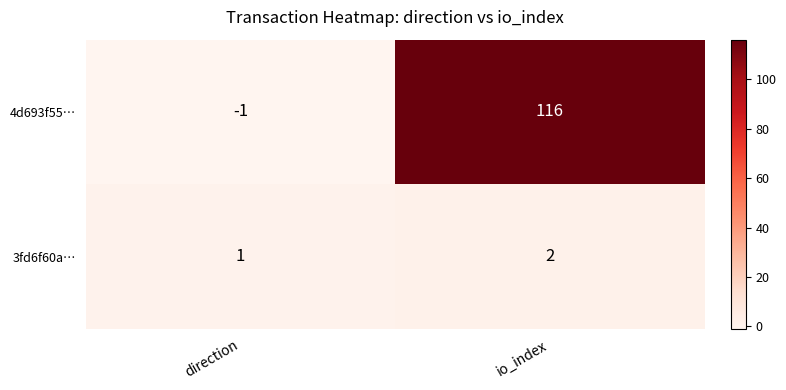

The 4d693f55… series shows 164 at io_index. True or false?

False